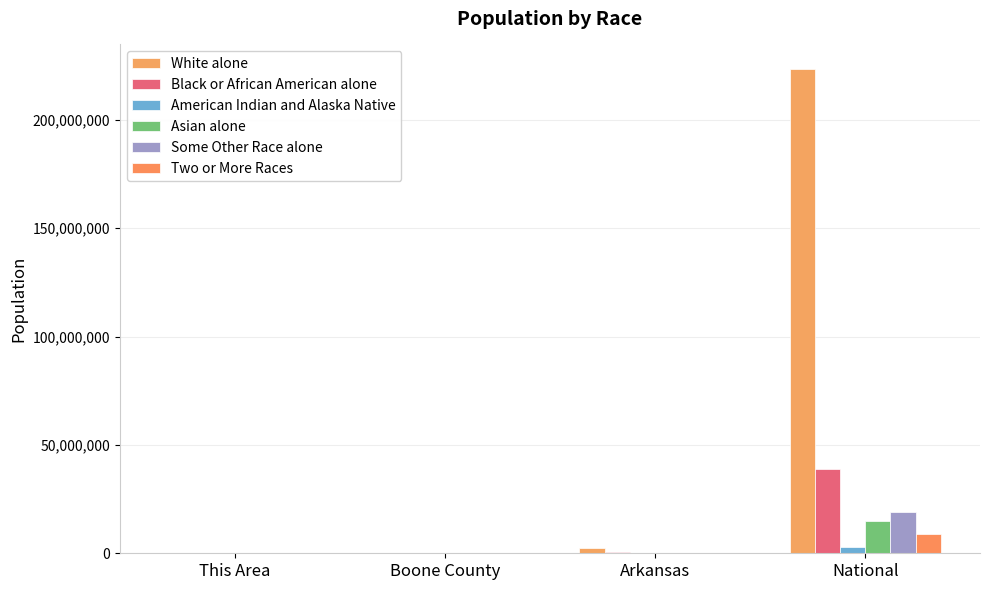

Is it true that Black or African American alone equals 6 at This Area?

False